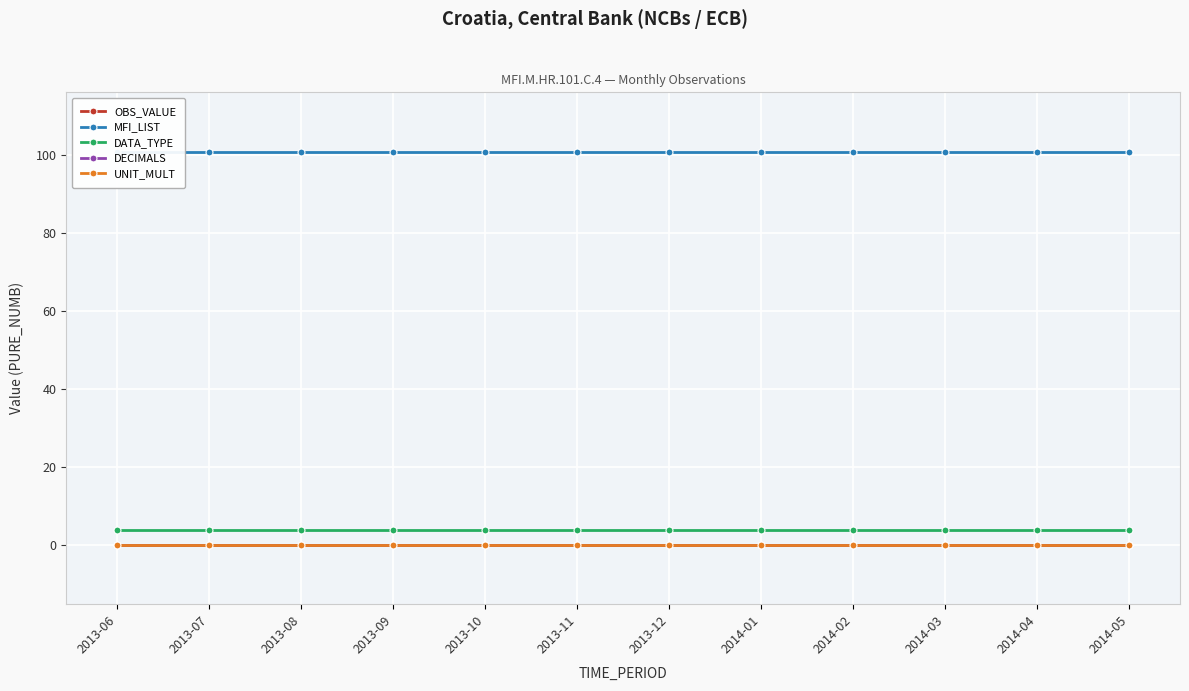

True or false: DATA_TYPE has a value of 4 at 2014-04.

True